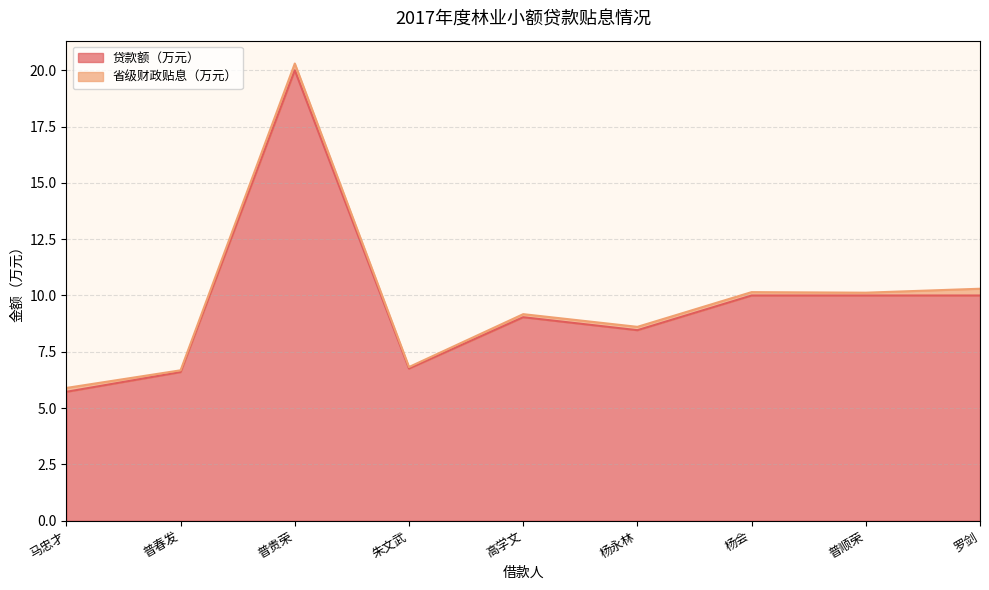

Rank the categories by value from lowest to highest.

马忠才, 普春发, 朱文武, 杨永林, 高学文, 杨会, 普顺荣, 罗剑, 普贵荣